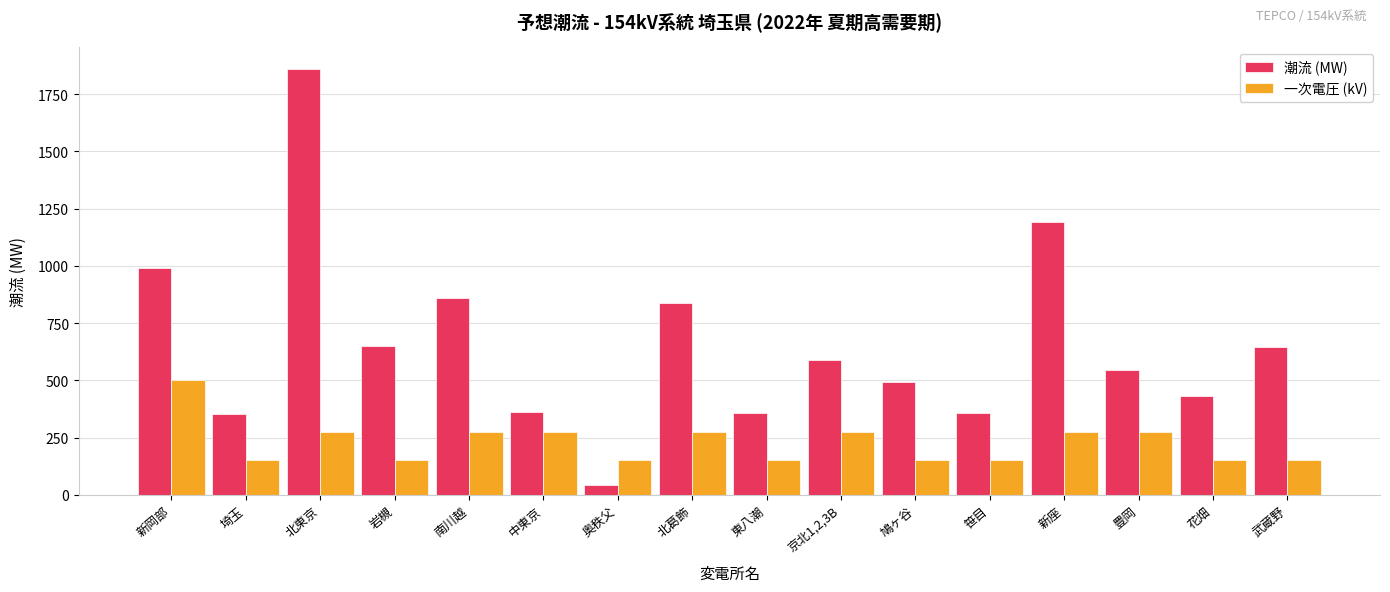

At which label does 一次電圧 (kV) first exceed 275?

新岡部